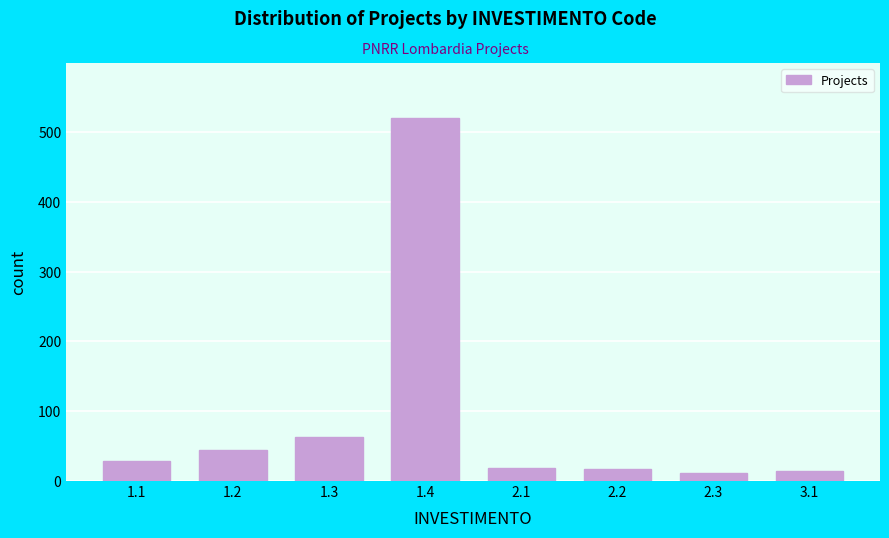

What is the difference between the maximum and second lowest values?

507